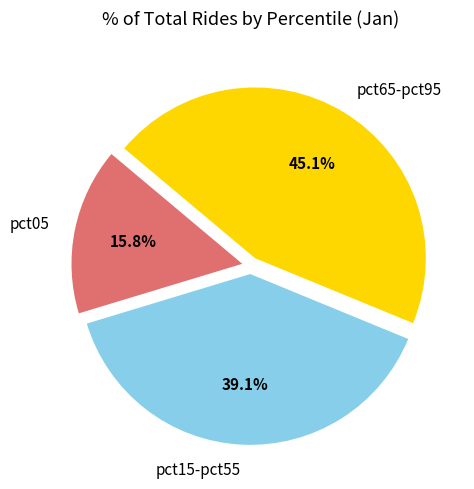

Rank the categories by value from highest to lowest.

pct65-pct95, pct15-pct55, pct05